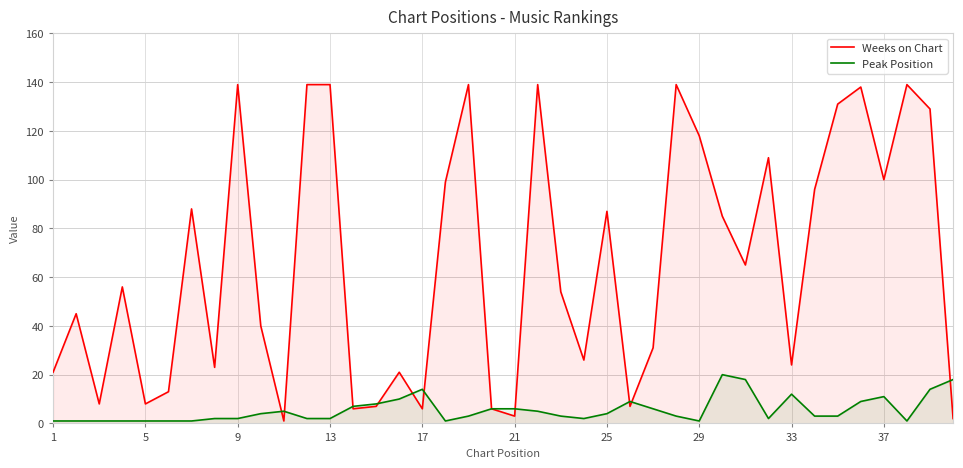

Which series has the largest total across all categories?

Weeks on Chart